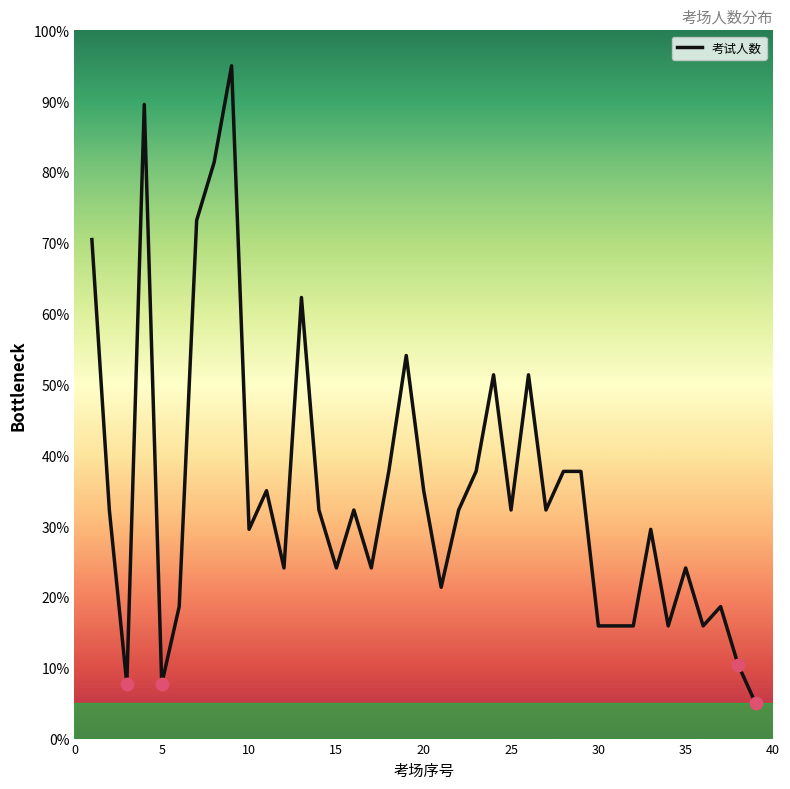

What is the minimum value shown in the chart?

5.0